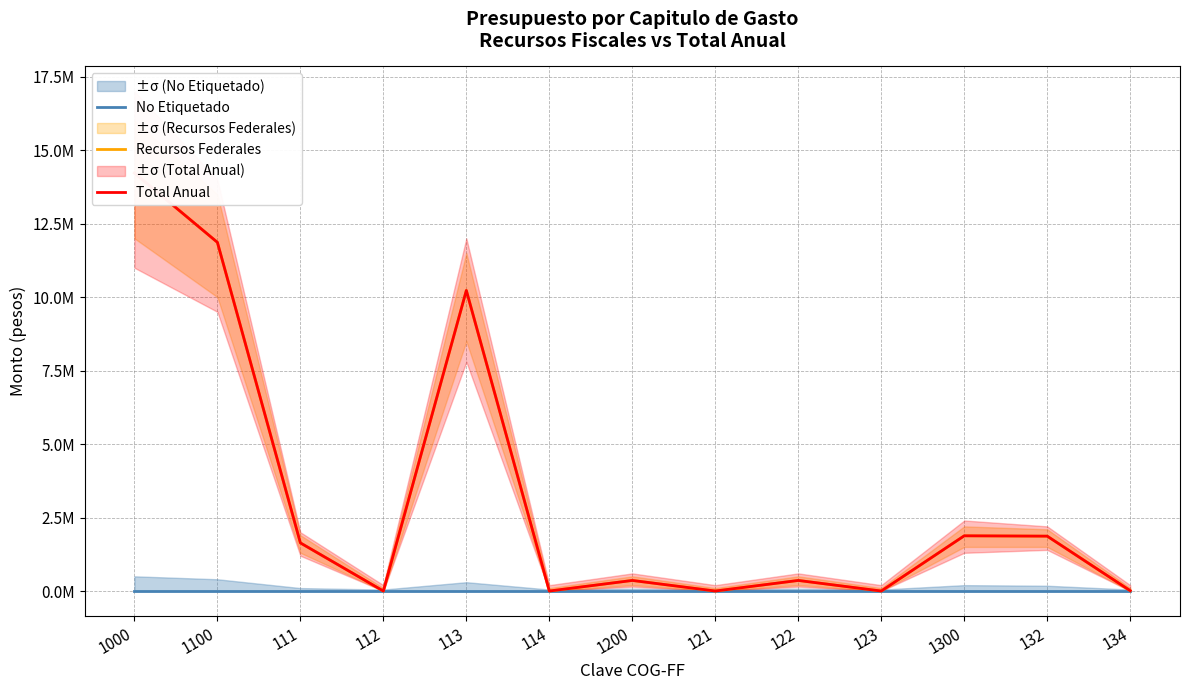

How many distinct data groups are displayed?

3